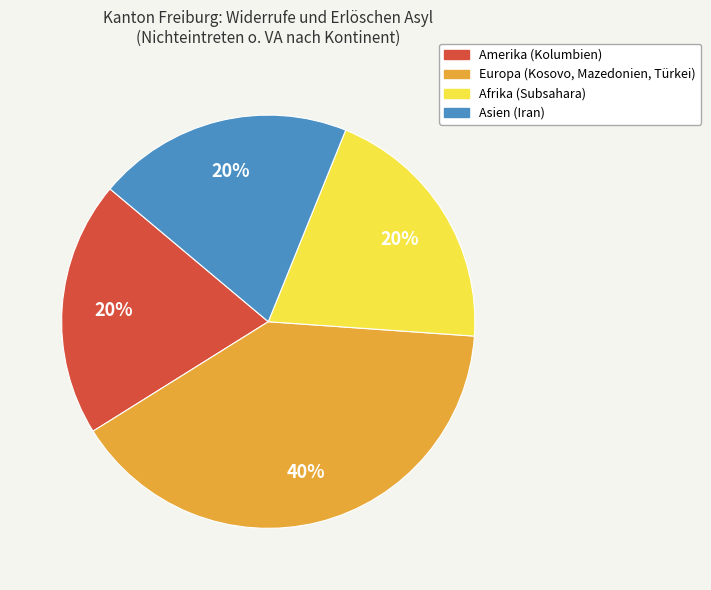

Is it true that Amerika (Kolumbien) is 6% of the pie?

False